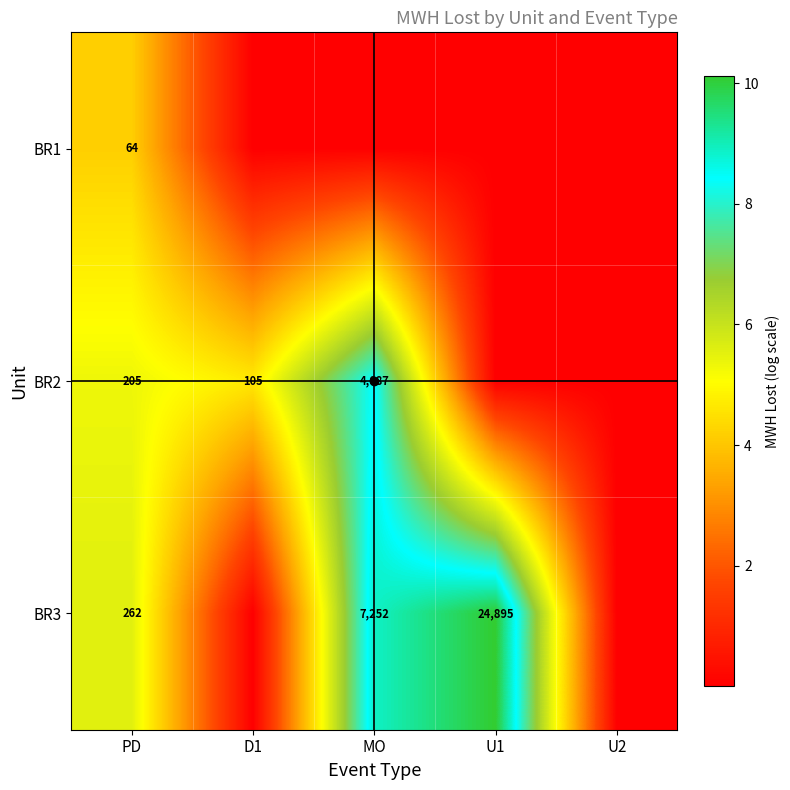

Is the value of BR1 at MO greater than the value of BR3 at PD?

No